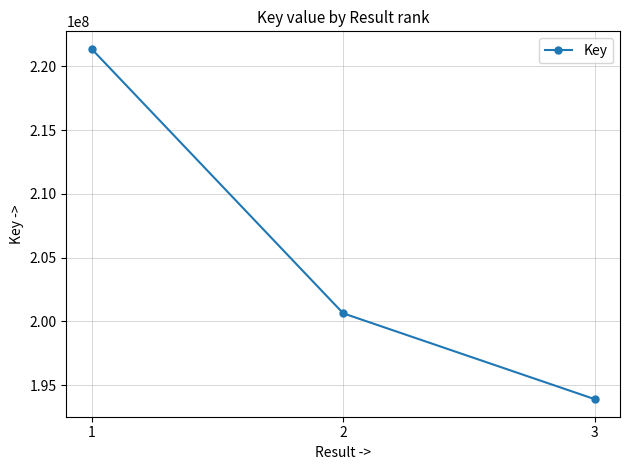

What is the value of the 2nd point from the left?

200633288